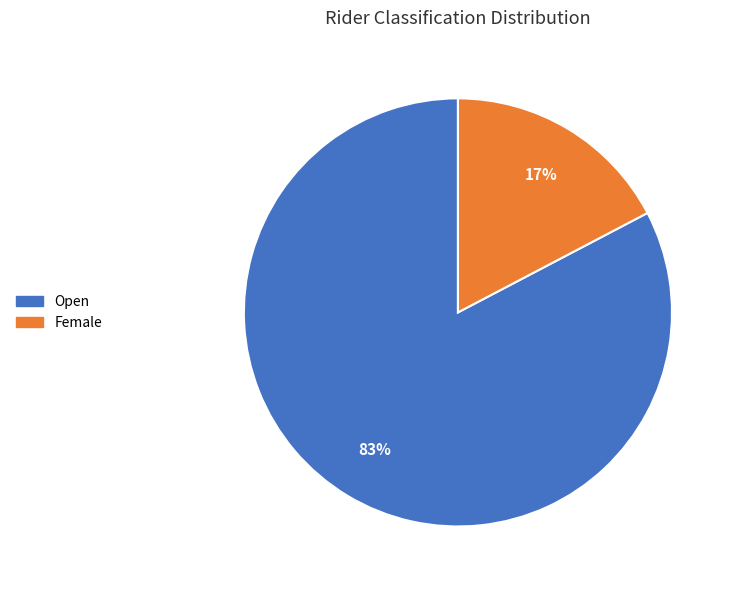

Which category has the smallest portion of the pie?

Female